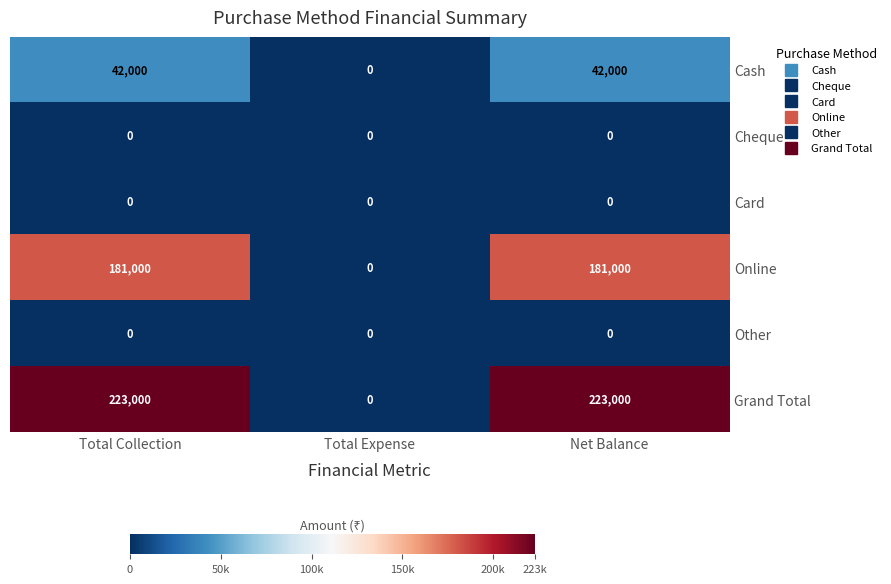

What is the difference between the maximum and minimum values in the Cash series?

42000